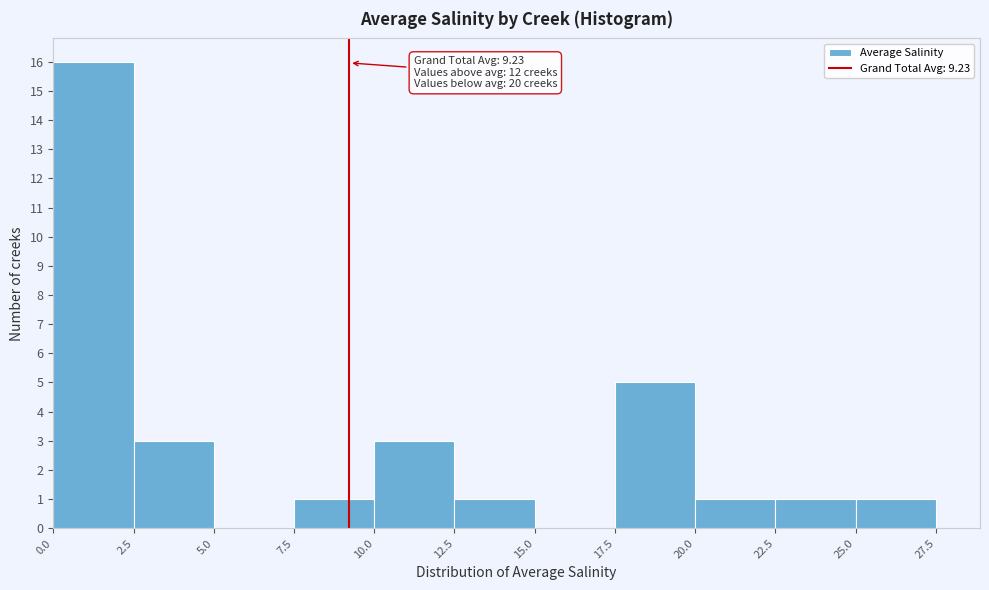

Which range on the x-axis has the tallest bar?

0.0 to 2.5